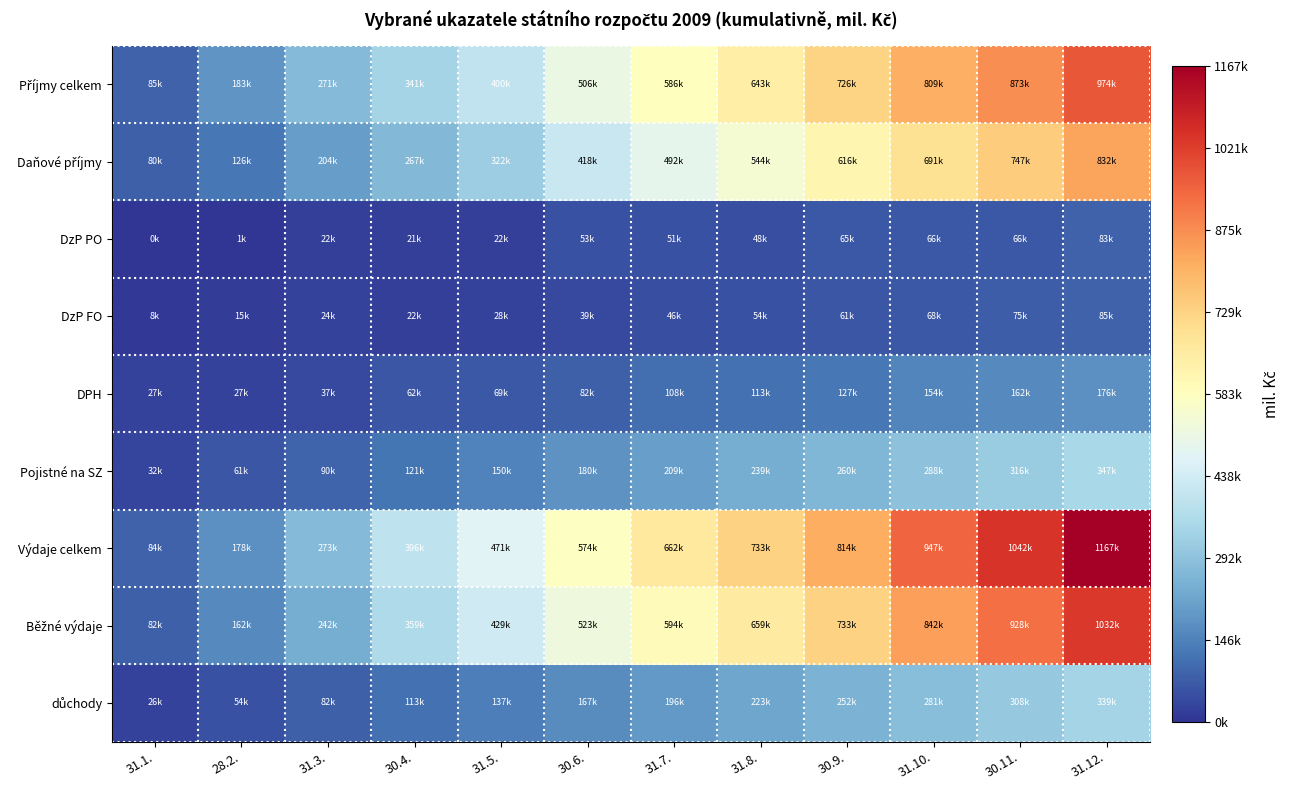

Between 30.11. and 30.6., which is larger?

30.11.